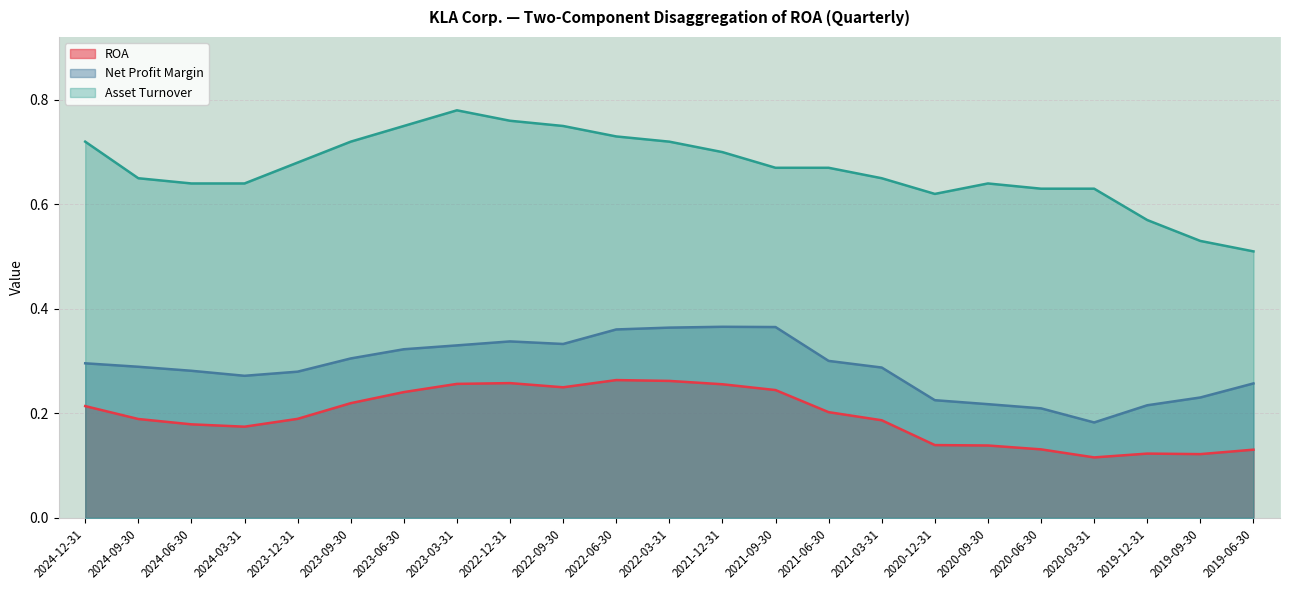

What are all the series names shown in the legend?

ROA, Net Profit Margin, Asset Turnover